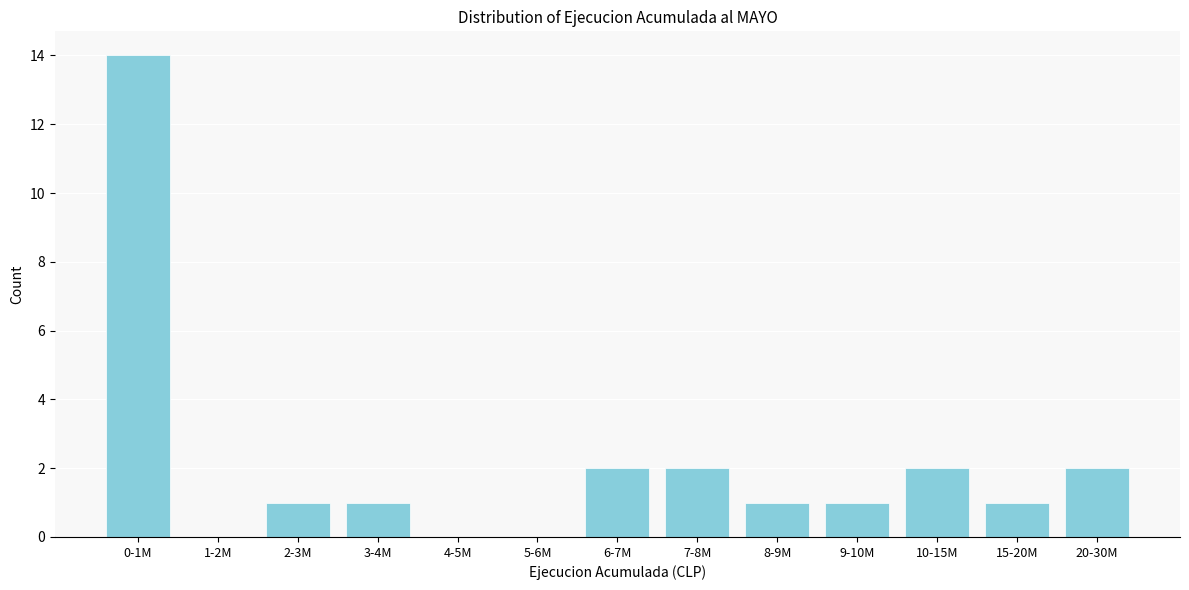

Reading left to right, what are all the values shown in this chart?

0-1M=14	1-2M=0	2-3M=1	3-4M=1	4-5M=0	5-6M=0	6-7M=2	7-8M=2	8-9M=1	9-10M=1	10-15M=2	15-20M=1	20-30M=2